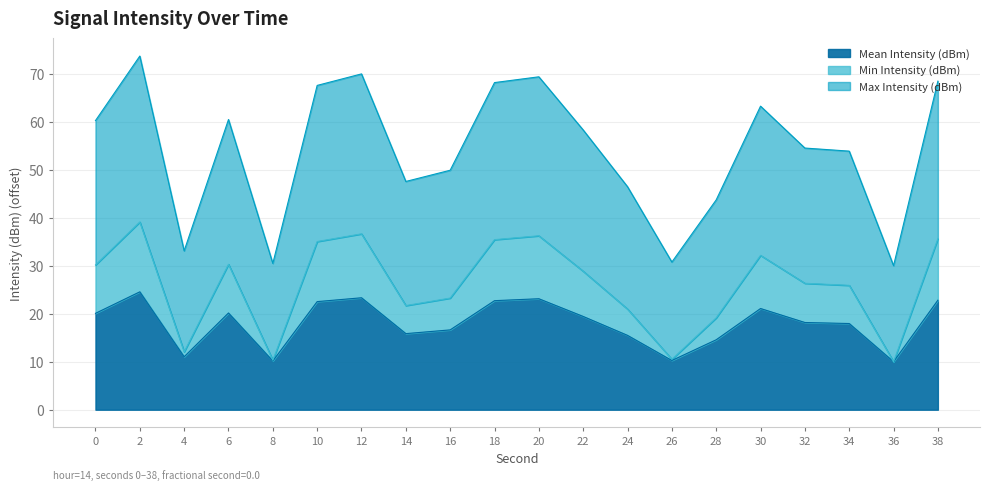

How many interior local peaks does the Max Intensity (dBm) series have?

5